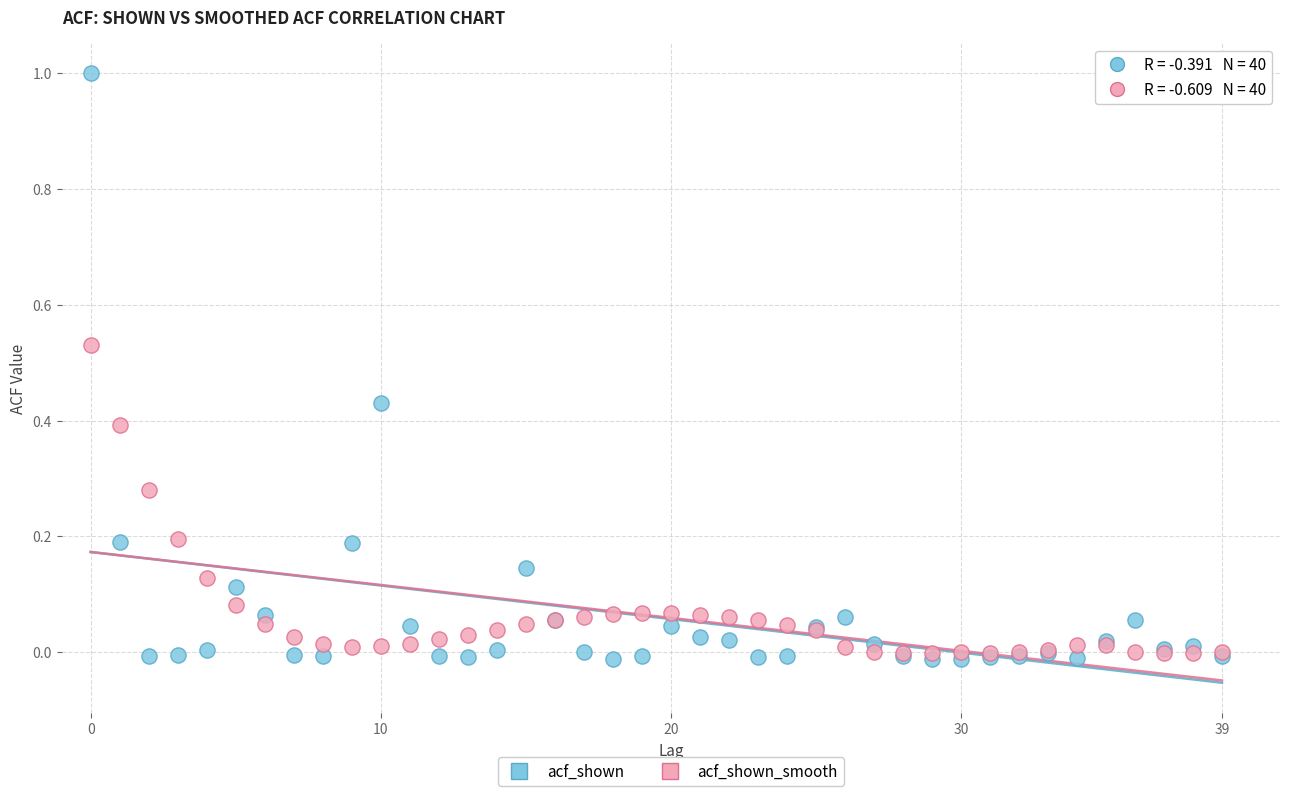

Which series reaches the maximum Y coordinate?

acf_shown